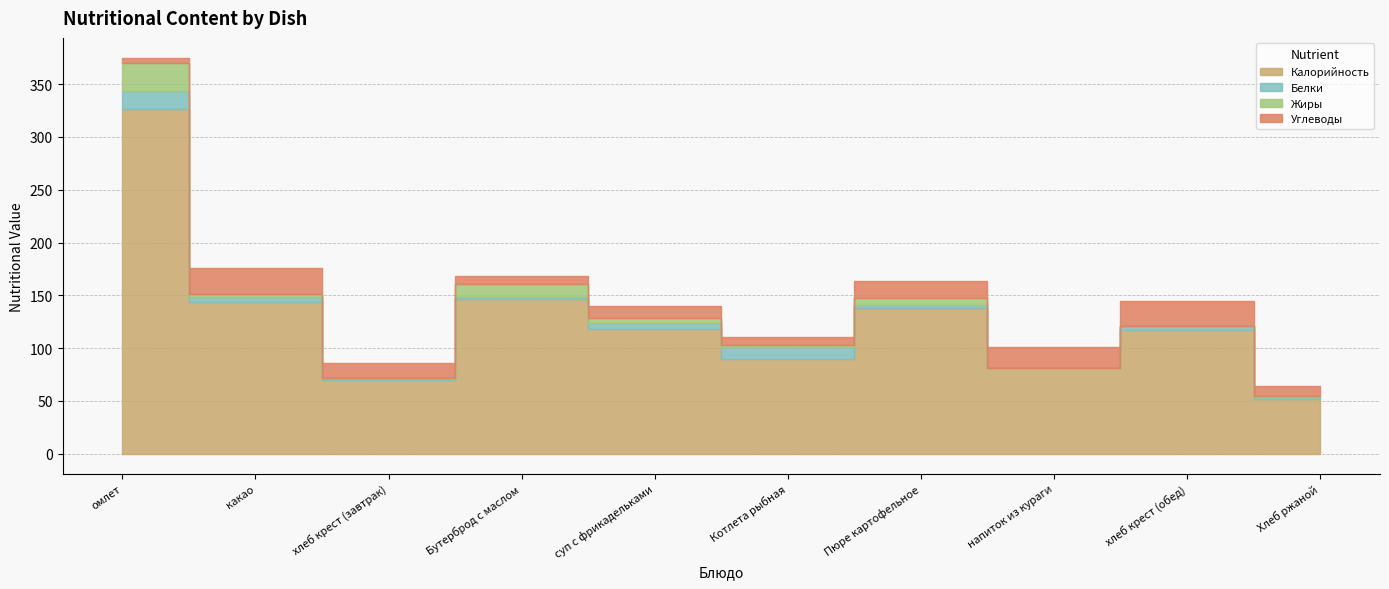

Which series ends up on top after the final intersection of Белки and Углеводы?

Углеводы